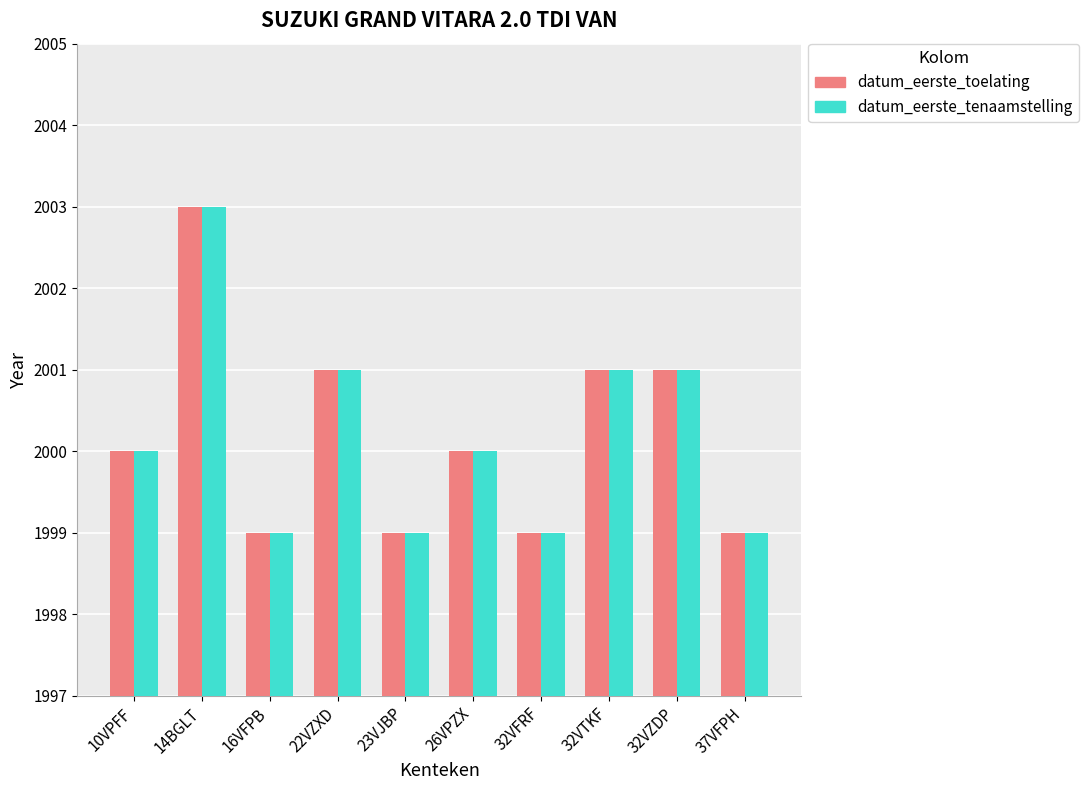

What is the label of the 7th bar from the right?

22VZXD